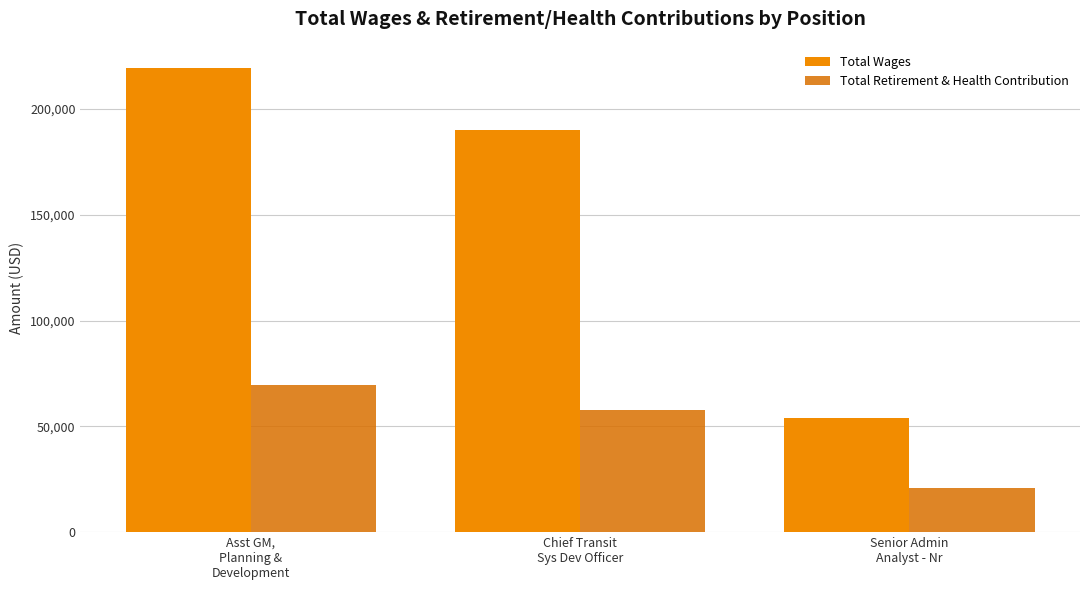

Which series changed the most between Asst GM,
Planning &
Development and Senior Admin
Analyst - Nr?

Total Wages